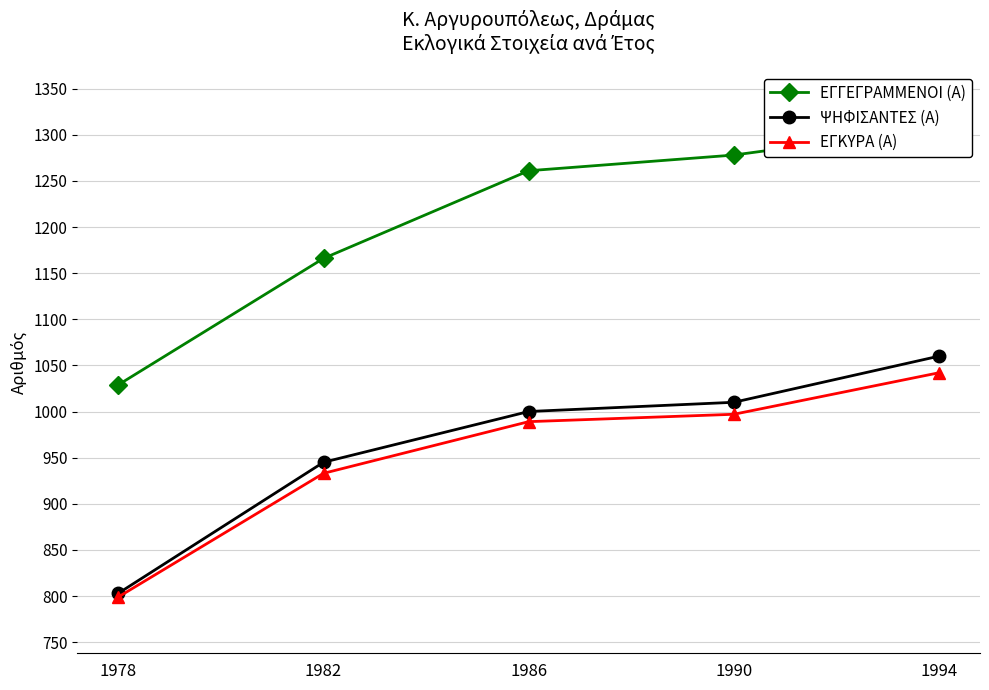

How many values in the ΕΓΚΥΡΑ (Α) series exceed 989?

2